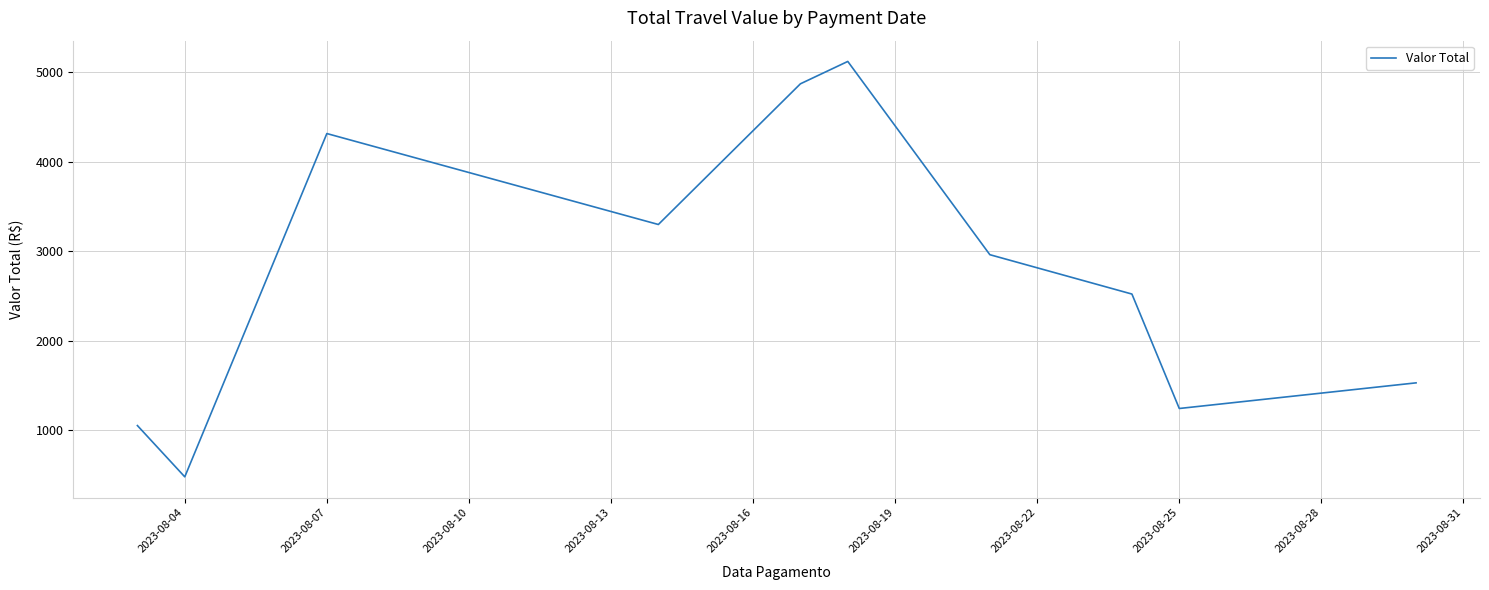

How many interior local valleys (lower than both neighbors) does the data have?

3